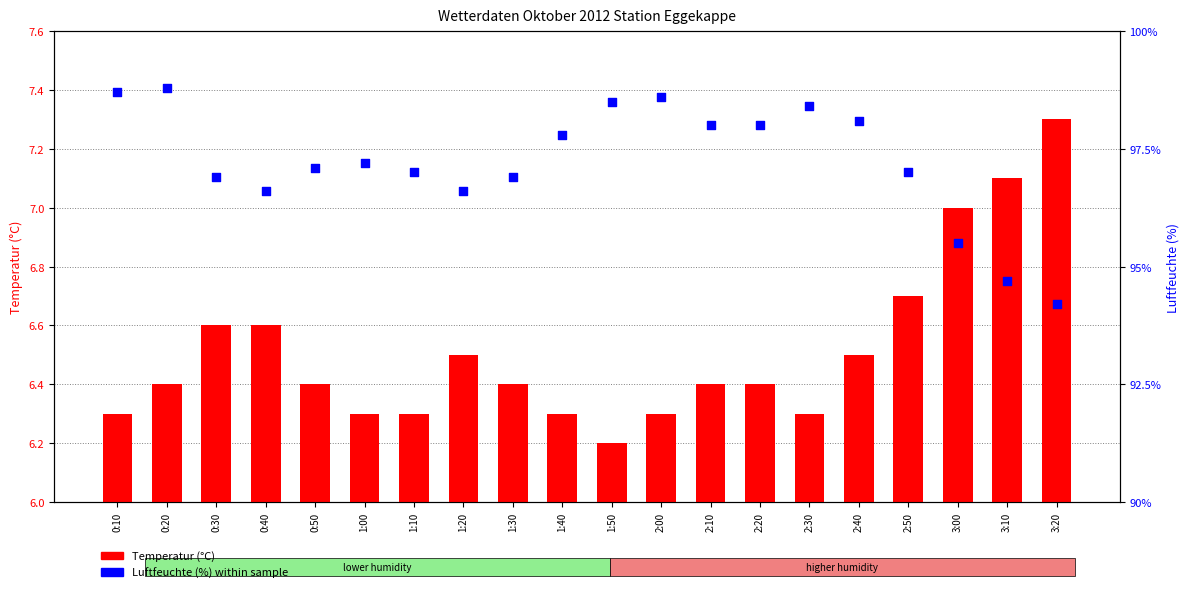

Is the value of Luftfeuchte at 1:20 greater than the value of Temperatur at 1:10?

Yes